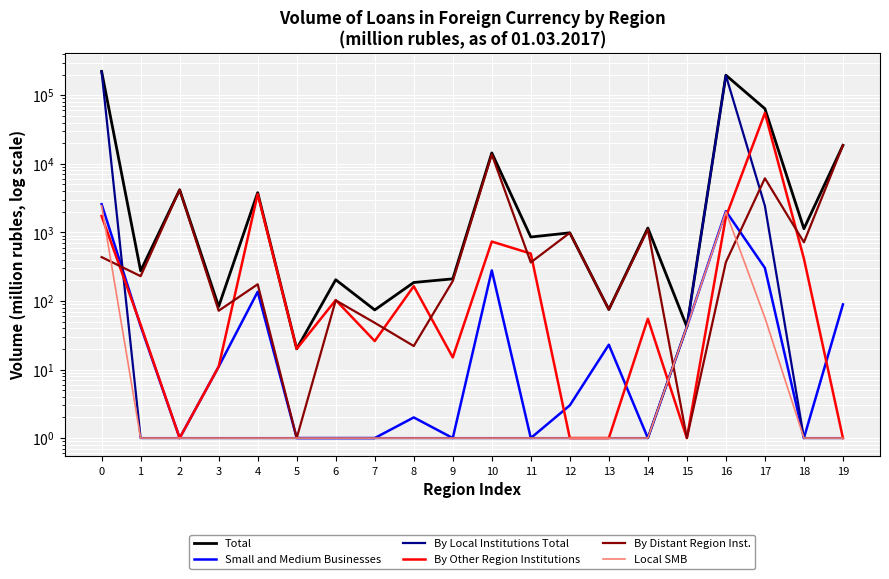

Which series has the largest range (max minus min)?

Total